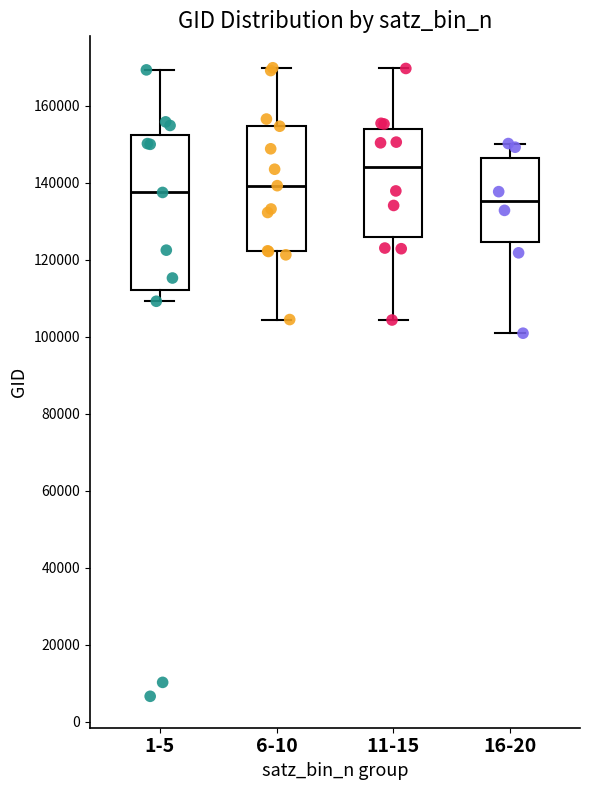

Where does the lower whisker of the box for 1-5 end on the y-axis? The values are not printed on the chart, so give them approximately, as read against the axis.

110000